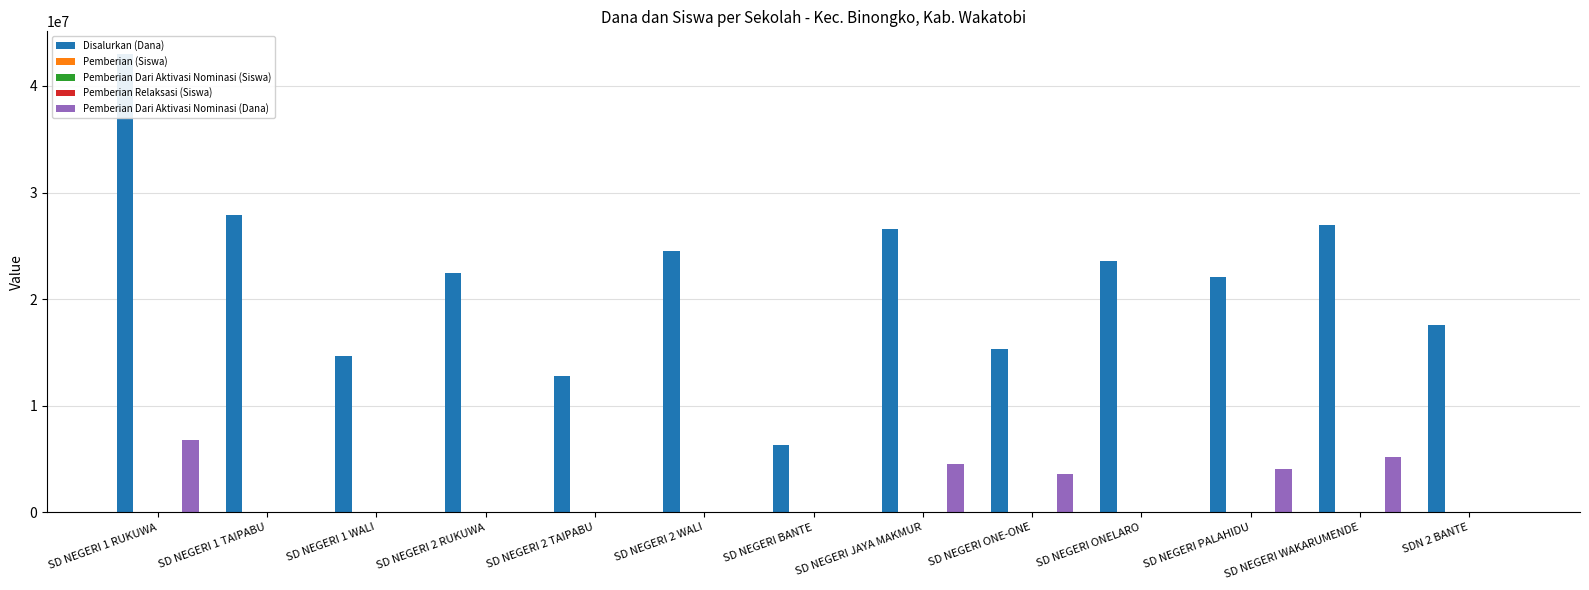

Is the value of Pemberian Dari Aktivasi Nominasi (Siswa) at SDN 2 BANTE greater than the value of Pemberian (Siswa) at SD NEGERI JAYA MAKMUR?

No